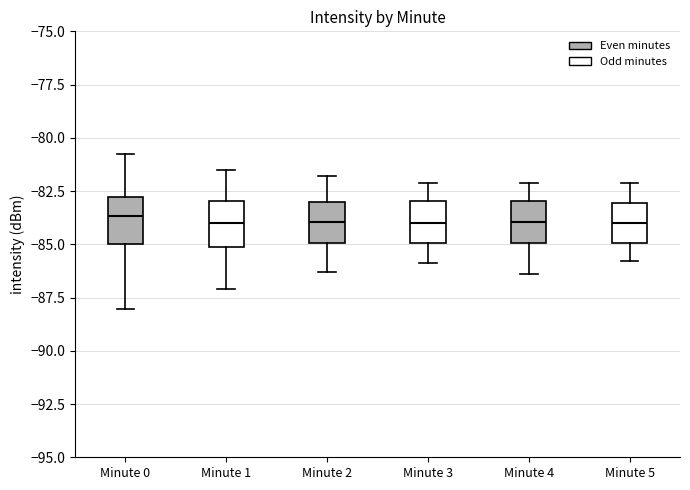

Reading left to right, read every box against the y-axis: the position of its median line, the range the box covers, and the ends of its whiskers. The values are not printed on the chart, so give them approximately, as read against the axis.

Minute 0: median -83.5, box -85.0 to -83.0, whiskers -88.0 to -81.0
Minute 1: median -84.0, box -85.0 to -83.0, whiskers -87.0 to -81.5
Minute 2: median -84.0, box -85.0 to -83.0, whiskers -86.5 to -82.0
Minute 3: median -84.0, box -85.0 to -83.0, whiskers -86.0 to -82.0
Minute 4: median -84.0, box -85.0 to -83.0, whiskers -86.5 to -82.0
Minute 5: median -84.0, box -85.0 to -83.0, whiskers -86.0 to -82.0